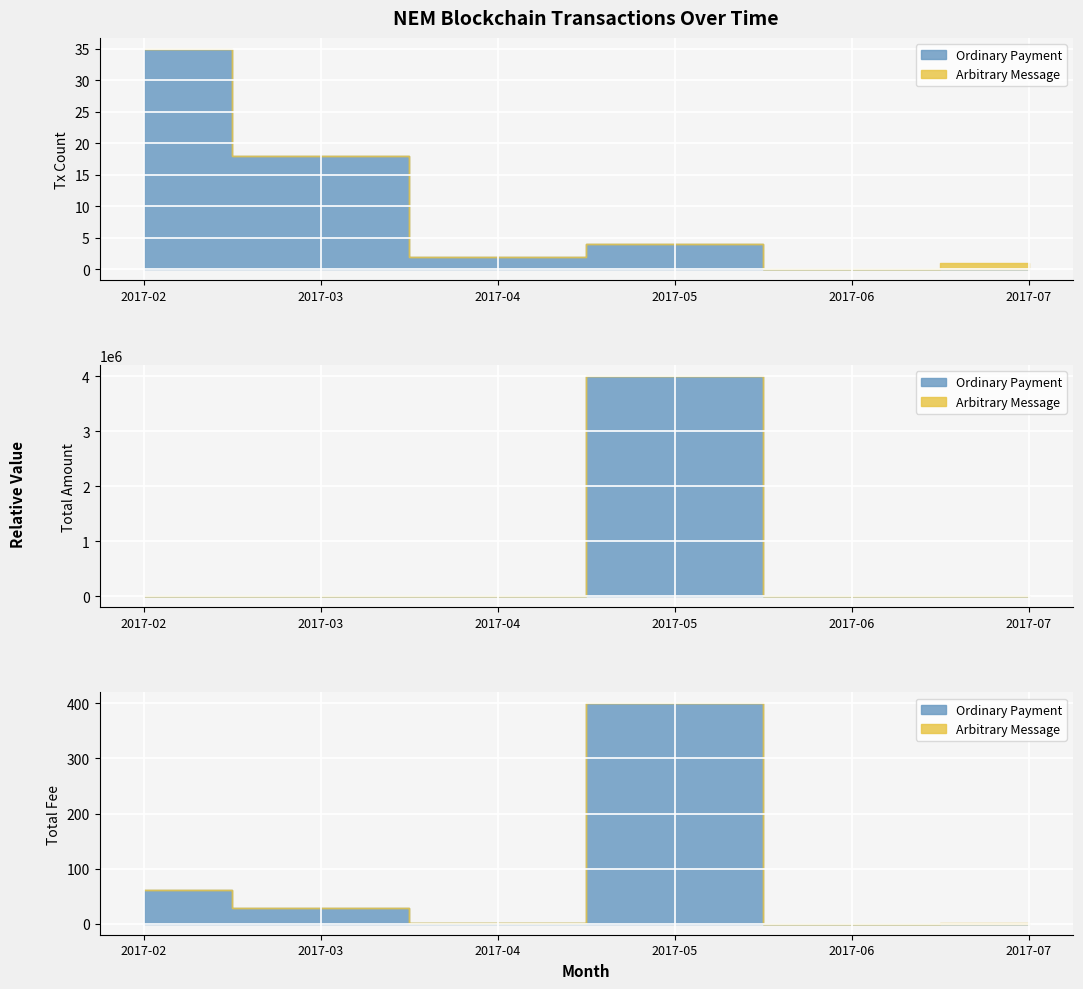

Rank the categories by Arbitrary Message value from highest to lowest.

2017-07, 2017-02, 2017-03, 2017-04, 2017-05, 2017-06